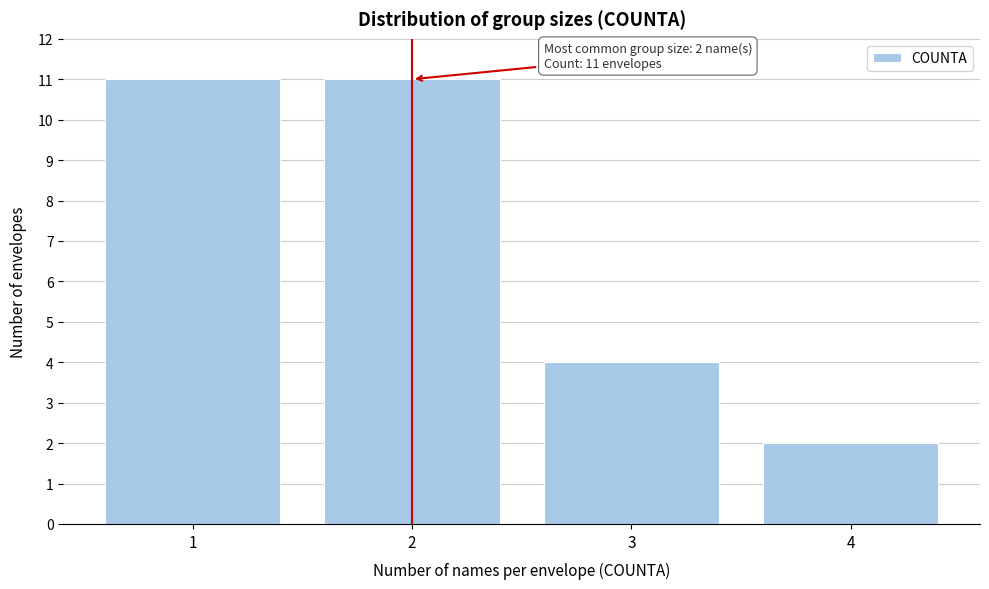

Reading left to right, extract all data points from this chart.

1=11	2=11	3=4	4=2